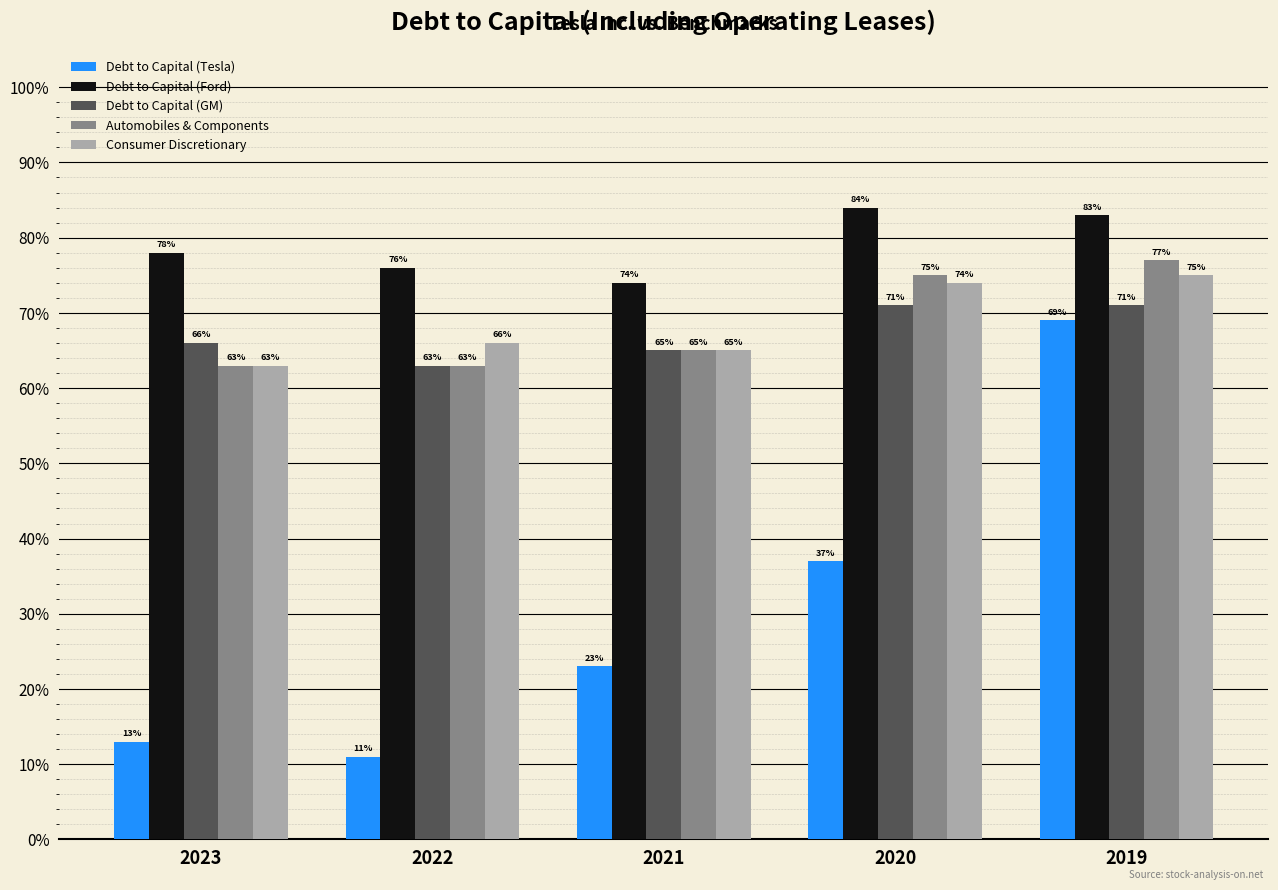

What are all the series names shown in the legend?

Debt to Capital (Tesla), Debt to Capital (Ford), Debt to Capital (GM), Automobiles & Components, Consumer Discretionary